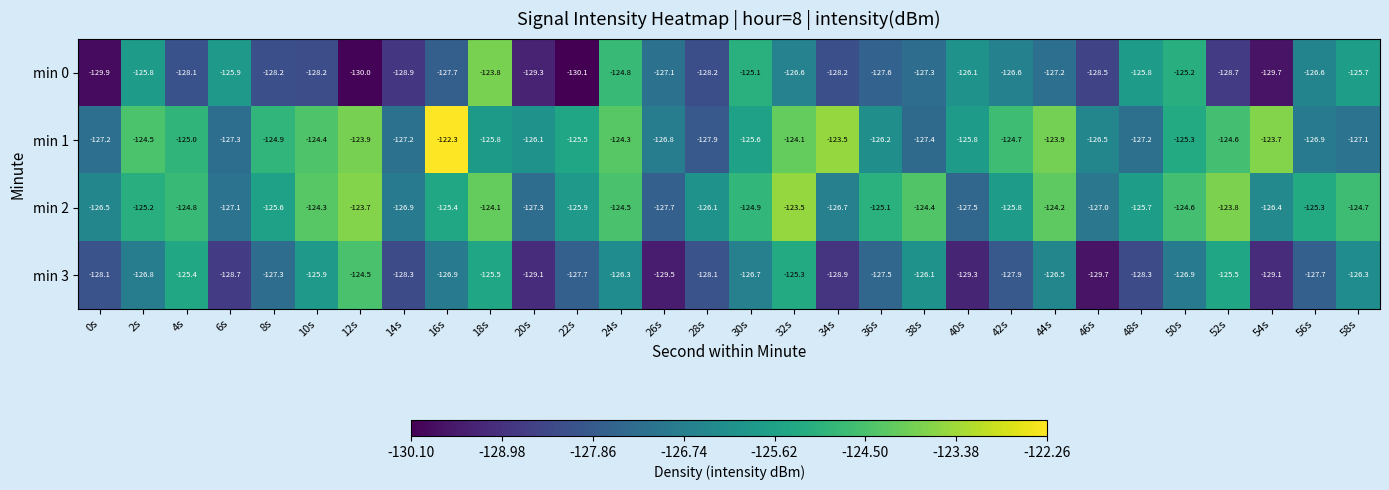

What is the sum of all min 2 values?

-3764.7